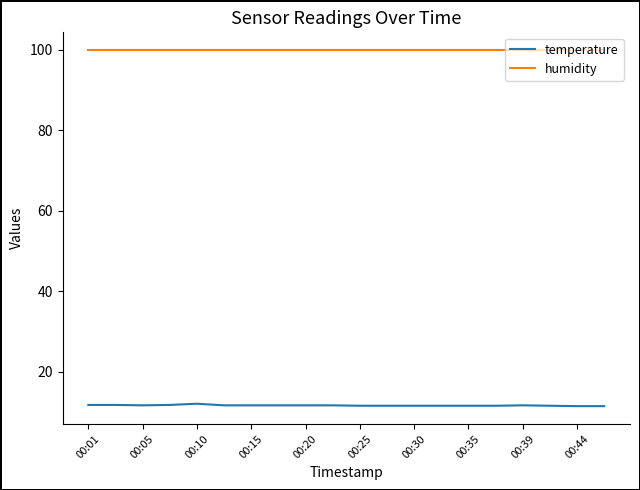

Which series has the widest spread of values?

temperature